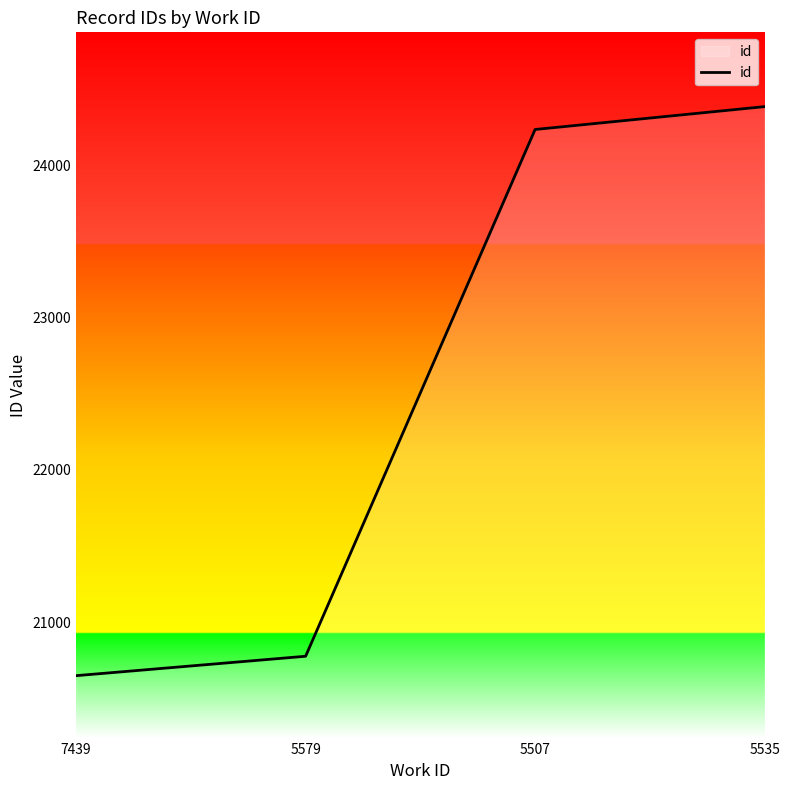

The chart shows a value of 35738.4 at 5535. True or false?

False